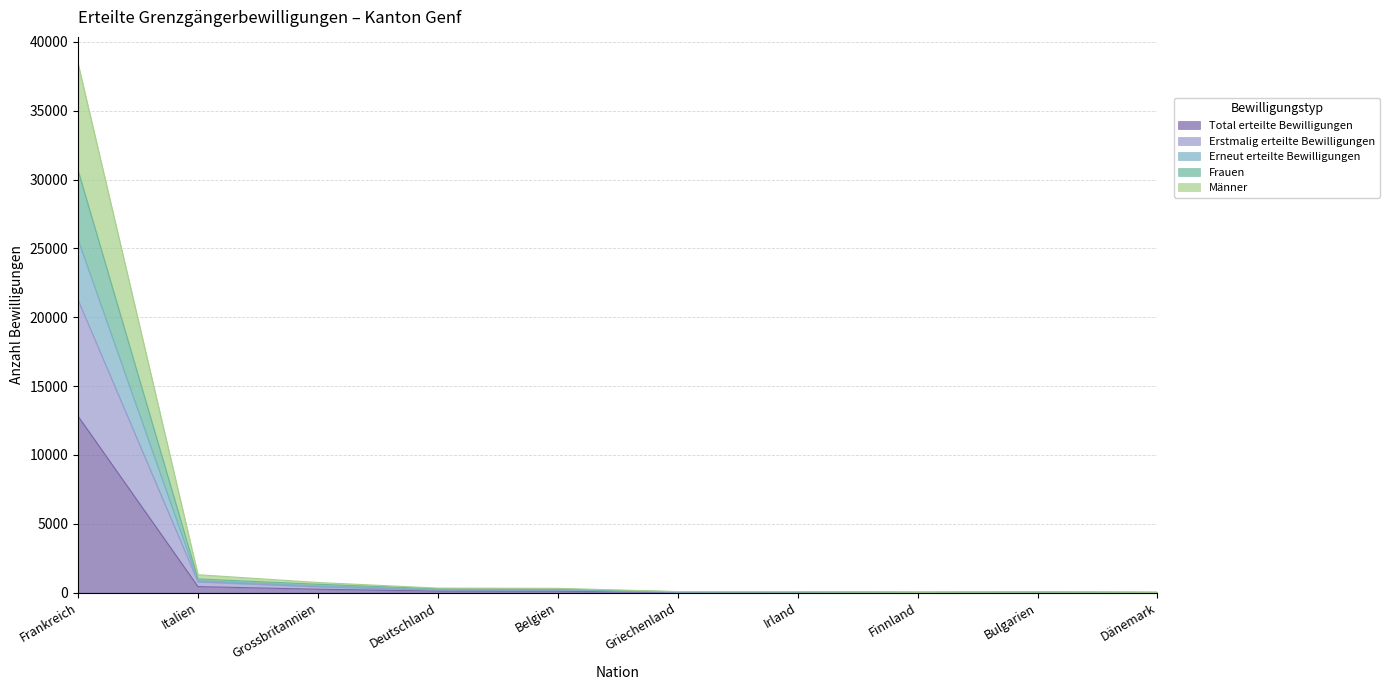

Is the value of Frauen at Deutschland greater than the value of Männer at Finnland?

Yes